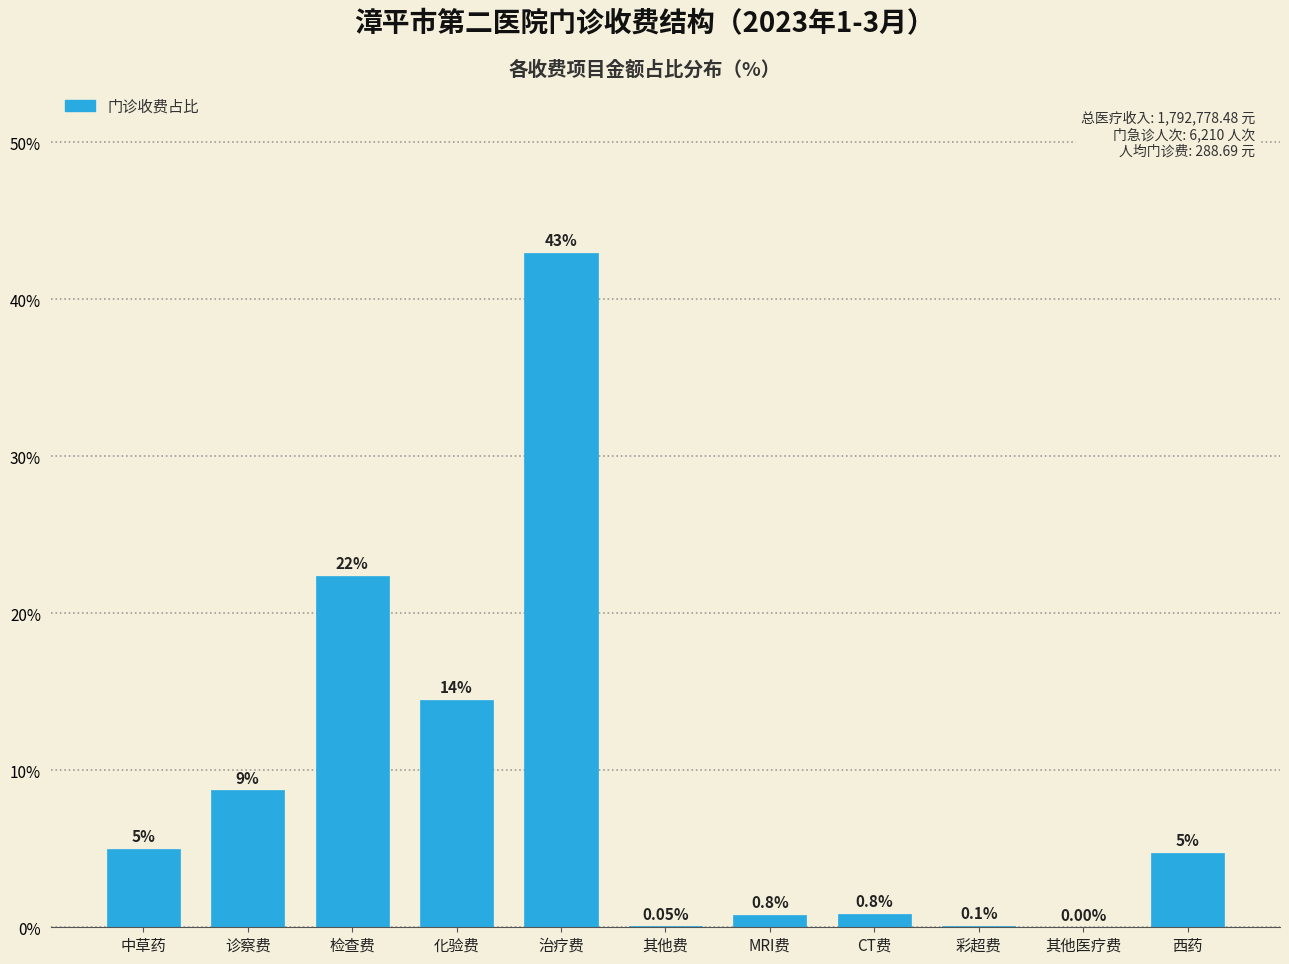

Which has a higher value, 彩超费 or CT费?

CT费